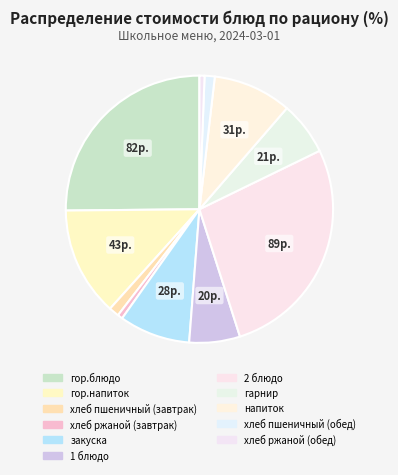

Do хлеб пшеничный (обед) and хлеб ржаной (завтрак) together represent more than half of the pie?

No